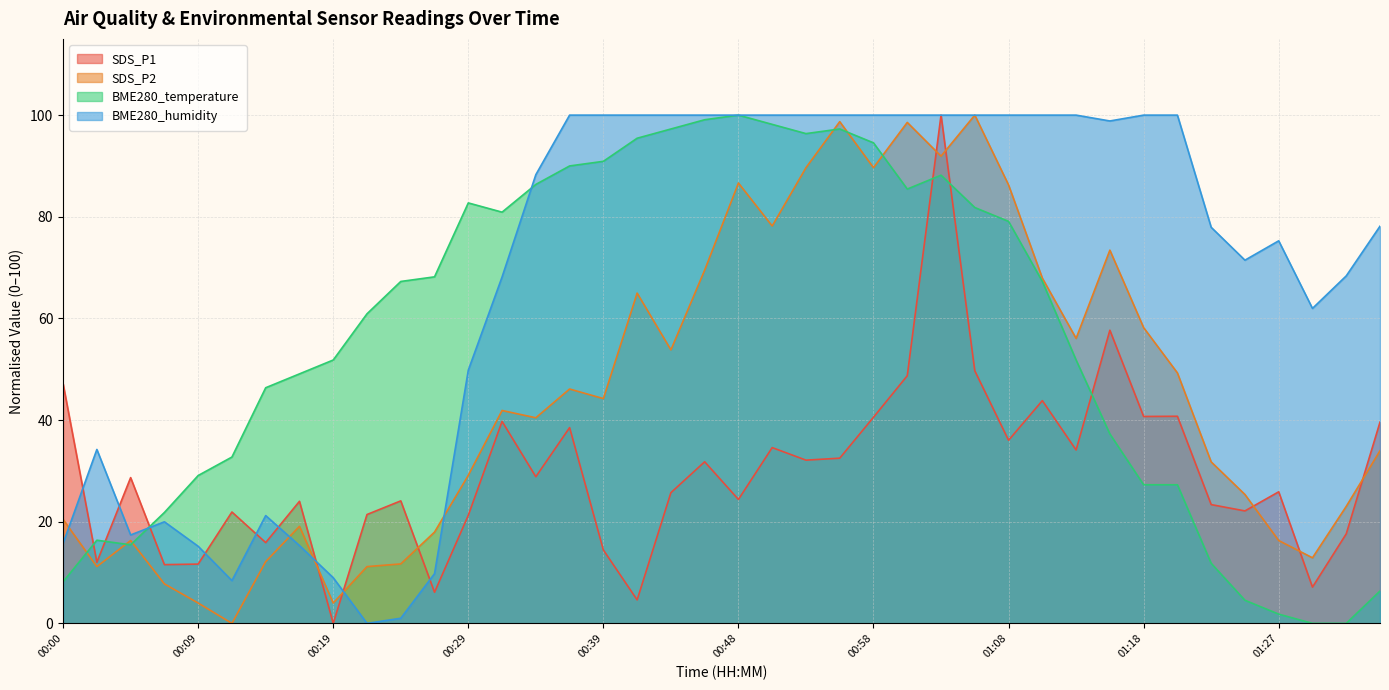

Reading left to right, list all the values displayed in this chart.

SDS_P1: 00:00=47.2	00:02=12.0	00:05=28.7	00:07=11.6	00:09=11.7	00:12=21.9	00:14=15.9	00:17=24.0	00:19=0.0	00:22=21.4	00:24=24.1	00:26=6.1	00:29=21.3	00:31=39.7	00:34=28.9	00:36=38.5	00:39=14.4	00:41=4.6	00:43=25.7	00:46=31.8	00:48=24.4	00:51=34.6	00:53=32.1	00:56=32.5	00:58=40.6	01:00=48.7	01:03=100.0	01:05=49.7	01:08=36.0	01:10=43.8	01:13=34.1	01:15=57.7	01:18=40.7	01:20=40.8	01:22=23.4	01:25=22.1	01:27=25.9	01:30=7.1	01:32=17.6	01:35=39.6
SDS_P2: 00:00=20.5	00:02=11.2	00:05=16.3	00:07=7.8	00:09=4.0	00:12=0.0	00:14=12.2	00:17=19.1	00:19=4.0	00:22=11.2	00:24=11.7	00:26=18.0	00:29=29.1	00:31=41.9	00:34=40.5	00:36=46.1	00:39=44.2	00:41=65.0	00:43=53.8	00:46=69.5	00:48=86.6	00:51=78.2	00:53=89.7	00:56=98.7	00:58=89.7	01:00=98.6	01:03=91.9	01:05=100.0	01:08=86.3	01:10=67.9	01:13=56.1	01:15=73.4	01:18=58.2	01:20=49.3	01:22=31.8	01:25=25.4	01:27=16.3	01:30=12.9	01:32=23.0	01:35=34.0
BME280_temperature: 00:00=8.2	00:02=16.4	00:05=15.5	00:07=21.8	00:09=29.1	00:12=32.7	00:14=46.4	00:17=49.1	00:19=51.8	00:22=60.9	00:24=67.3	00:26=68.2	00:29=82.7	00:31=80.9	00:34=86.4	00:36=90.0	00:39=90.9	00:41=95.5	00:43=97.3	00:46=99.1	00:48=100.0	00:51=98.2	00:53=96.4	00:56=97.3	00:58=94.5	01:00=85.5	01:03=88.2	01:05=81.8	01:08=79.1	01:10=67.3	01:13=51.8	01:15=37.3	01:18=27.3	01:20=27.3	01:22=11.8	01:25=4.5	01:27=1.8	01:30=0.0	01:32=0.0	01:35=6.4
BME280_humidity: 00:00=15.7	00:02=34.2	00:05=17.4	00:07=20.0	00:09=15.2	00:12=8.4	00:14=21.2	00:17=15.3	00:19=9.0	00:22=0.0	00:24=1.0	00:26=9.8	00:29=49.8	00:31=68.2	00:34=88.3	00:36=100.0	00:39=100.0	00:41=100.0	00:43=100.0	00:46=100.0	00:48=100.0	00:51=100.0	00:53=100.0	00:56=100.0	00:58=100.0	01:00=100.0	01:03=100.0	01:05=100.0	01:08=100.0	01:10=100.0	01:13=100.0	01:15=98.8	01:18=100.0	01:20=100.0	01:22=77.9	01:25=71.5	01:27=75.3	01:30=62.0	01:32=68.4	01:35=78.1